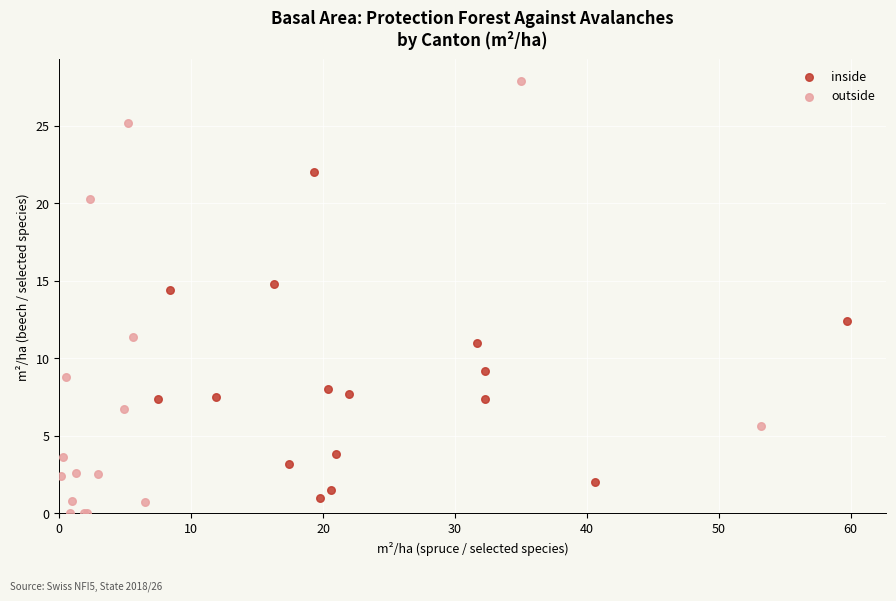

Which series contains the lowest Y value?

outside